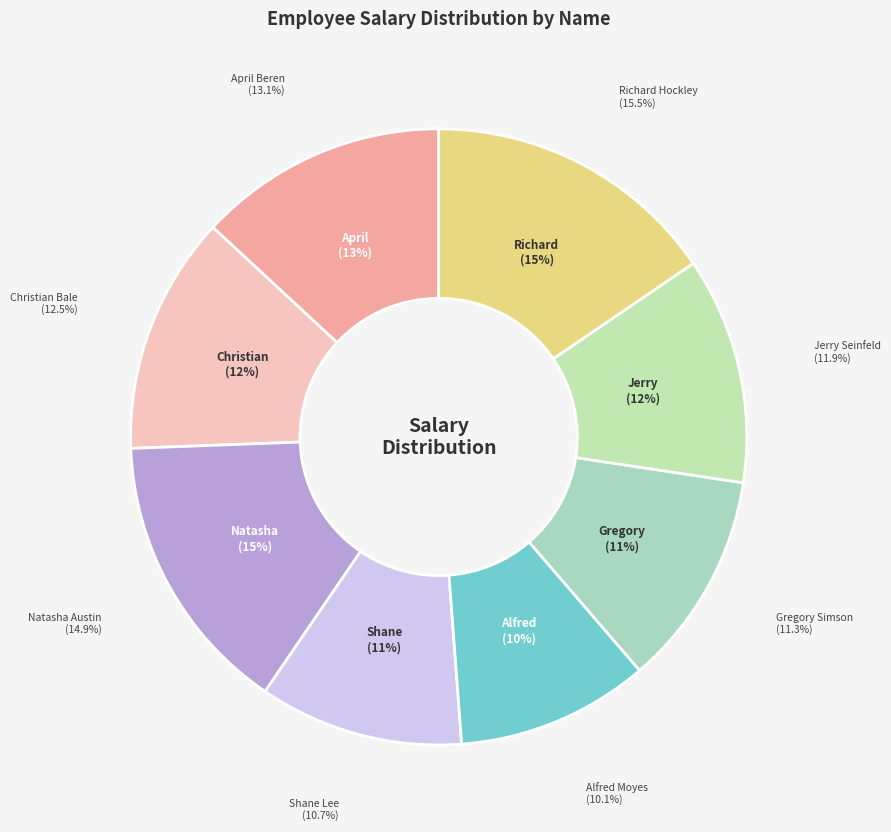

Count the number of slices in the pie.

8